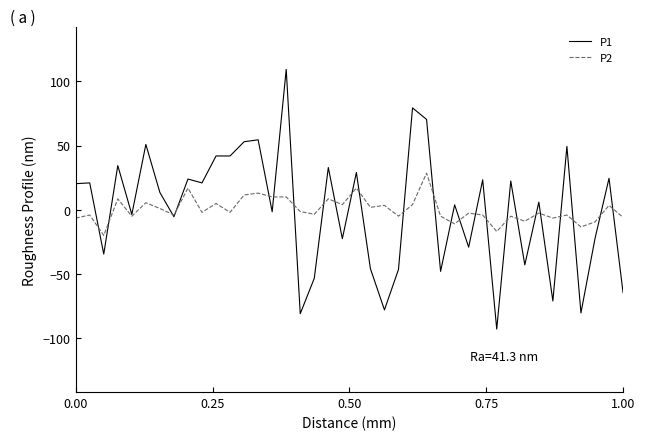

Which series has the largest range (max minus min)?

P1